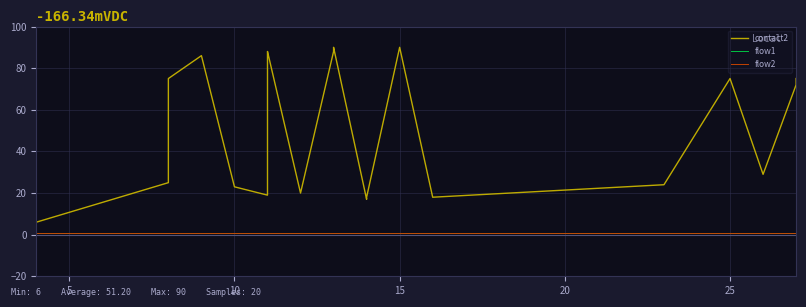

Does the chart display data point markers on the line(s)?

No